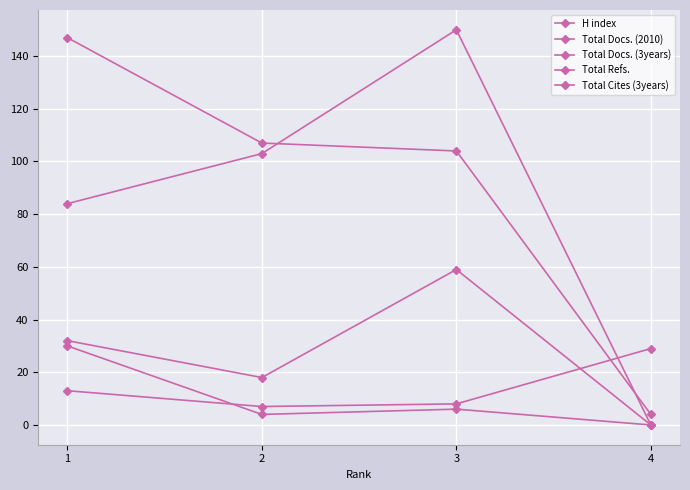

What is the sum of the Total Cites (3years) values at 4 and 1?

30